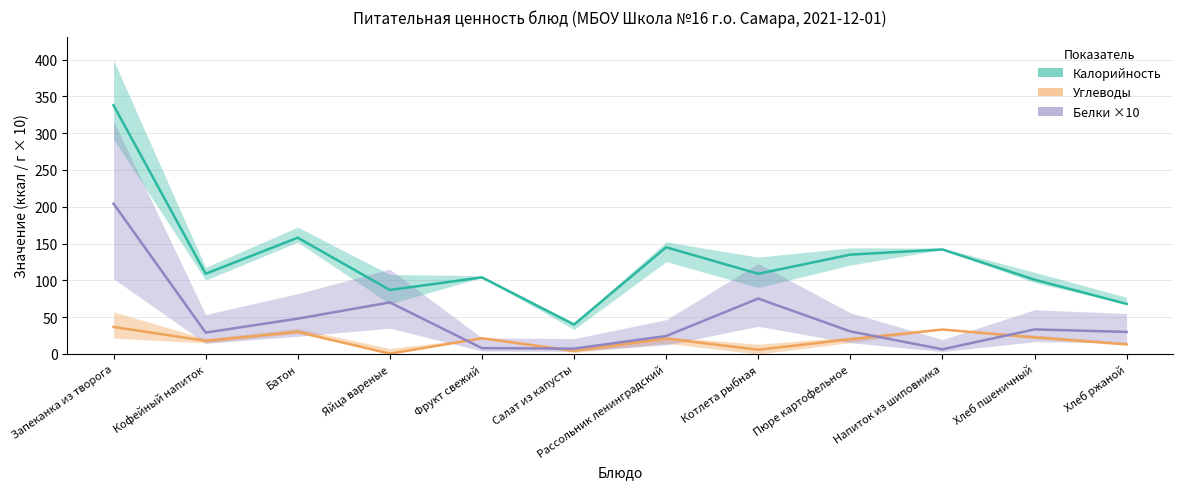

What is the difference between the Белки ×10 values at Яйца вареные and Пюре картофельное?

39.4